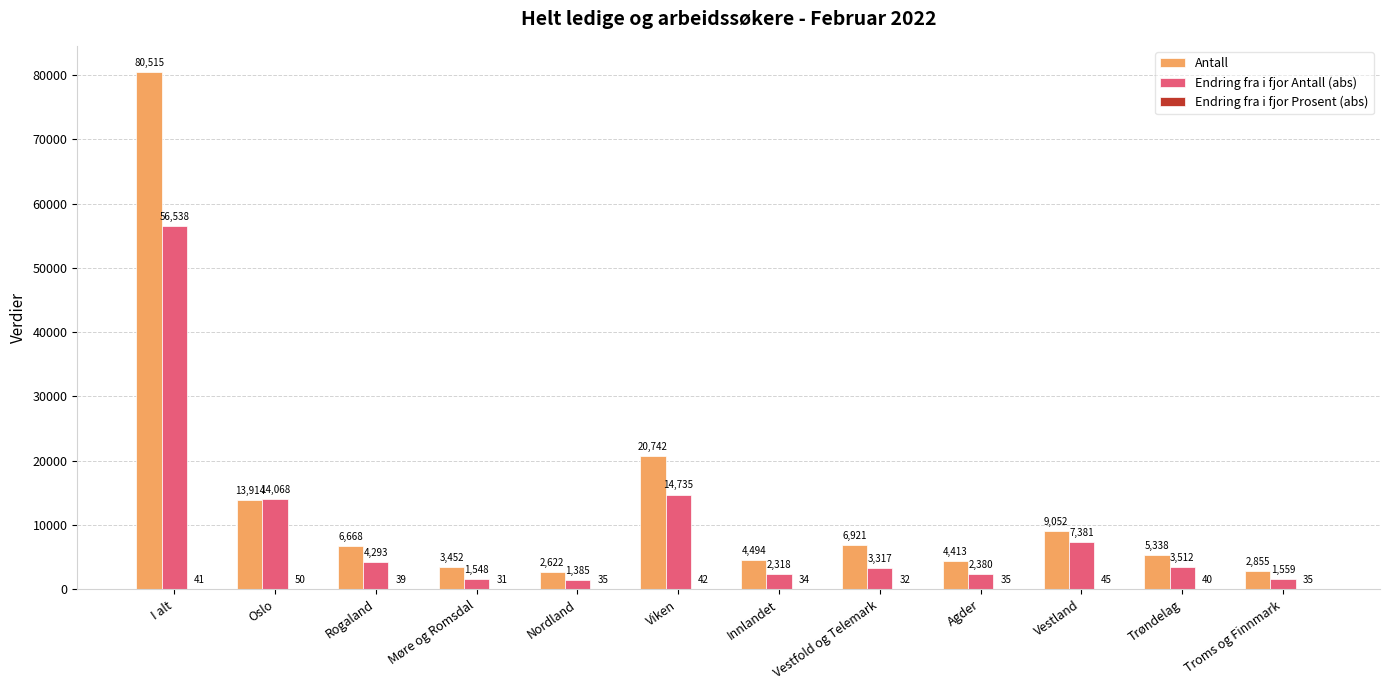

True or false: Endring fra i fjor Antall (abs) has a value of 56538 at I alt.

True